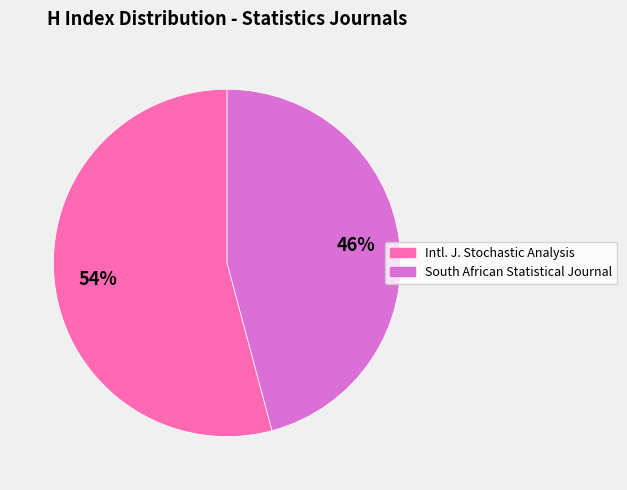

Is there a majority slice in this chart?

Yes